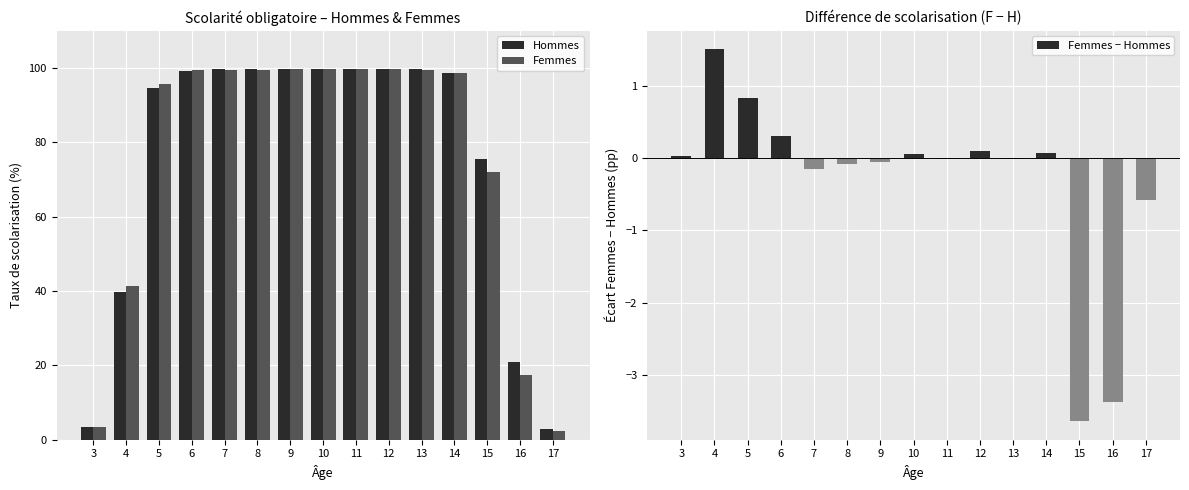

How many groups of bars are there?

15